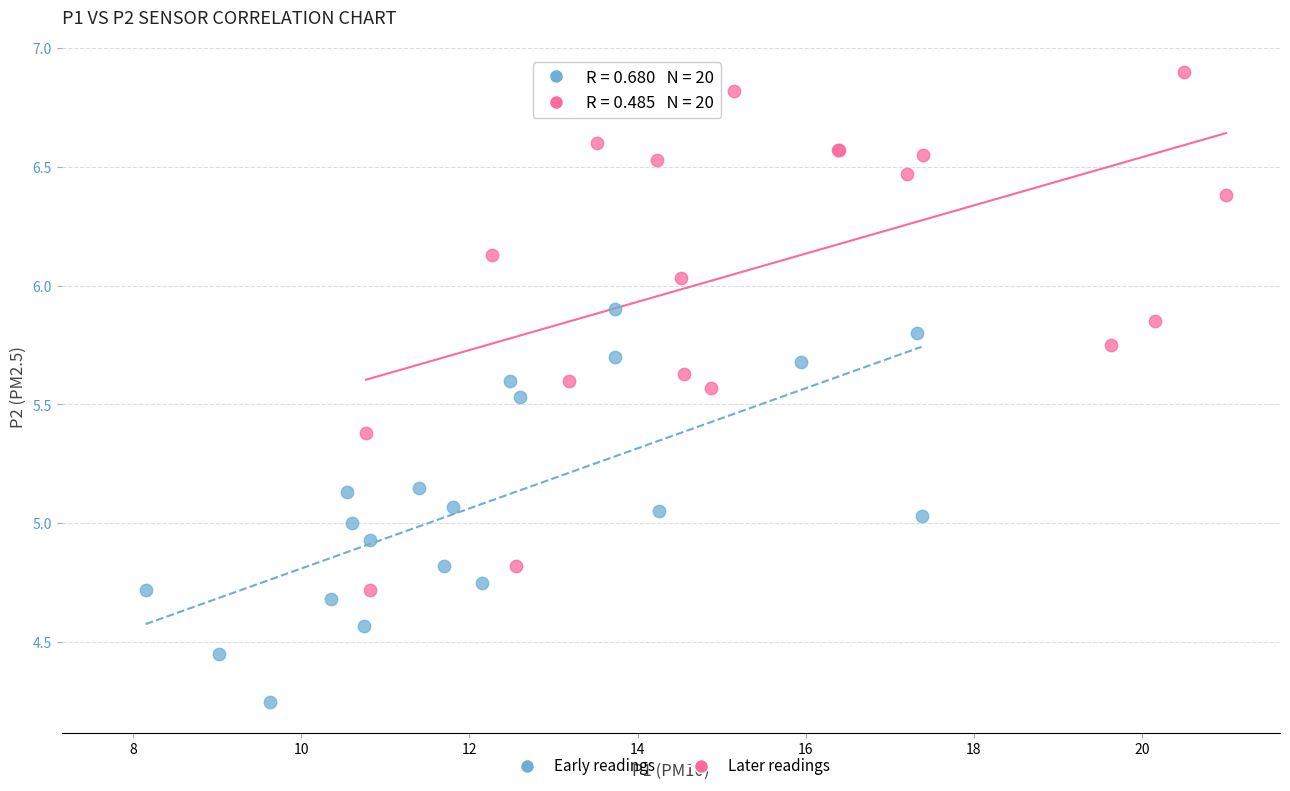

Which series contains the highest Y value?

Later readings